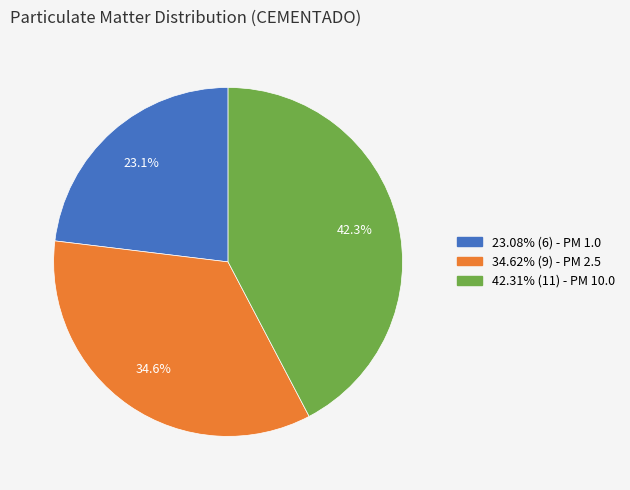

Does any single category account for the majority?

No